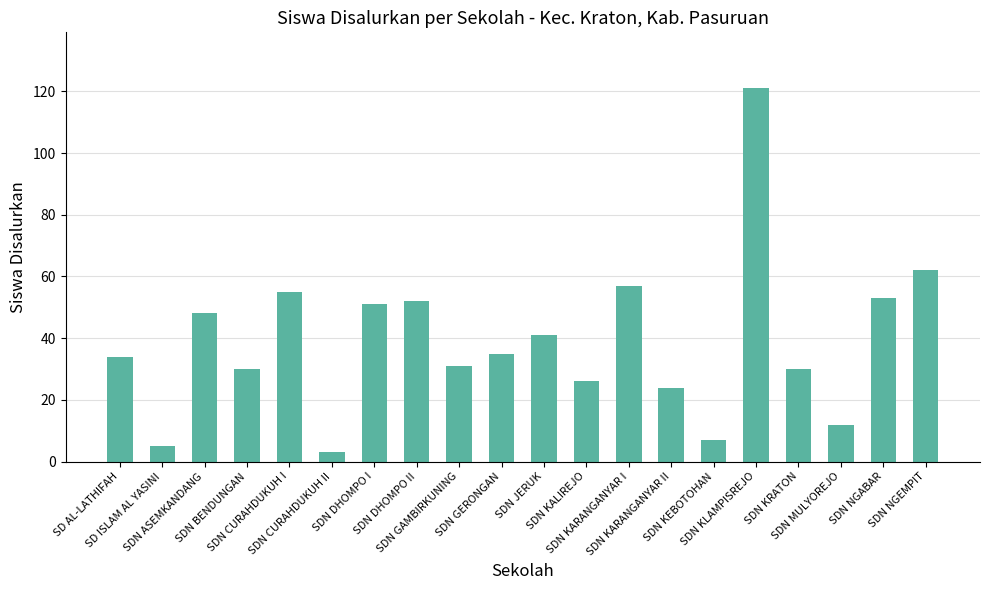

What is the value of the 20th bar from the left?

62